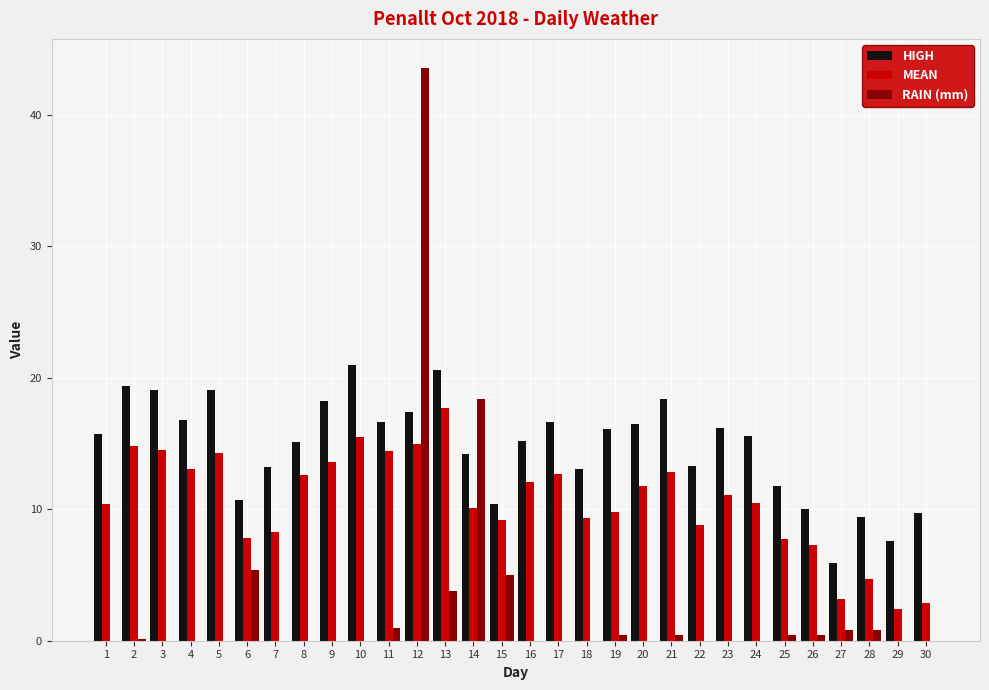

Is it true that RAIN (mm) equals 0.1 at 2?

True